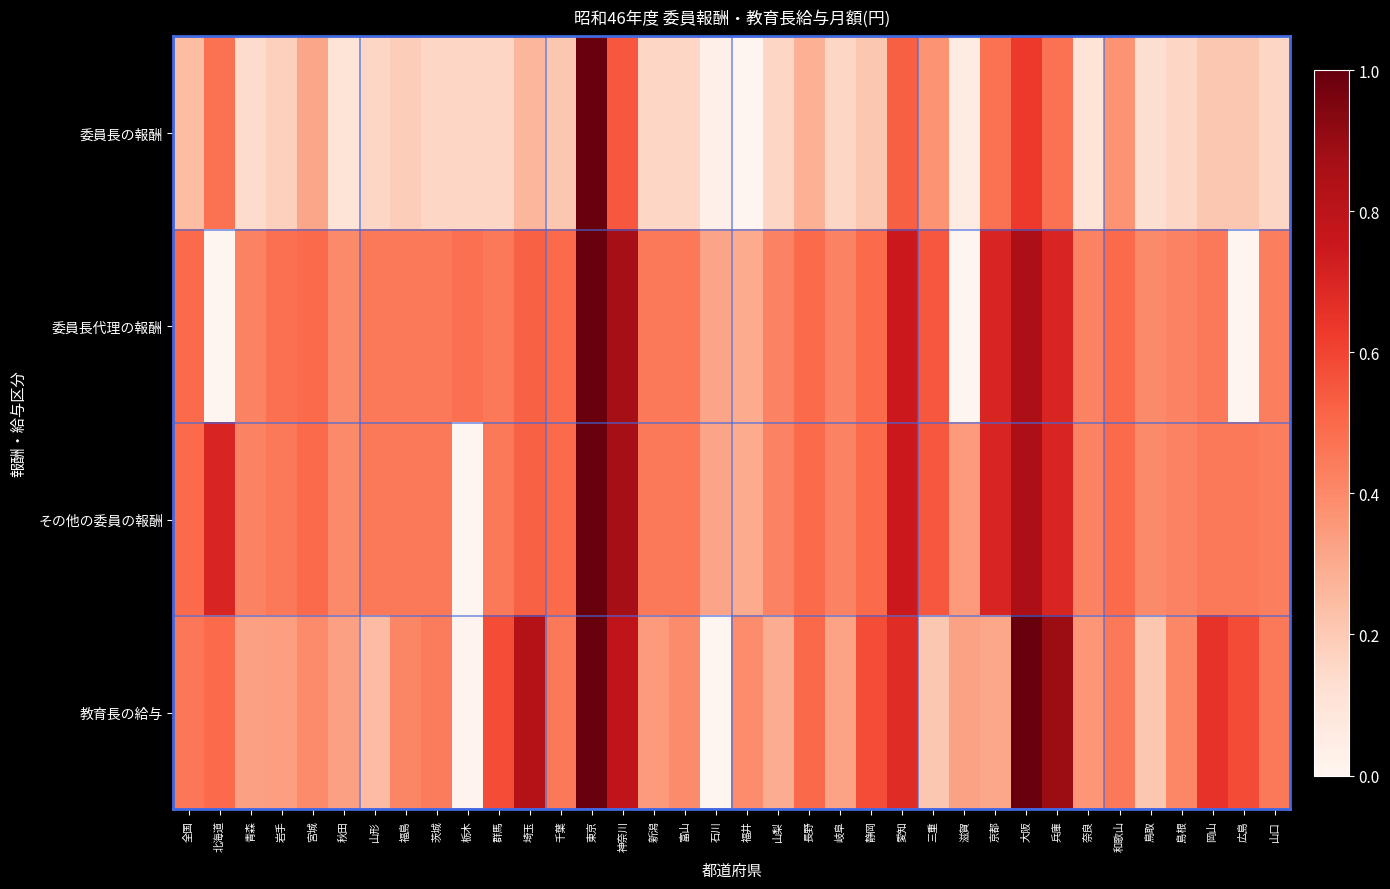

Which has a higher value, 島根 or 山形?

島根